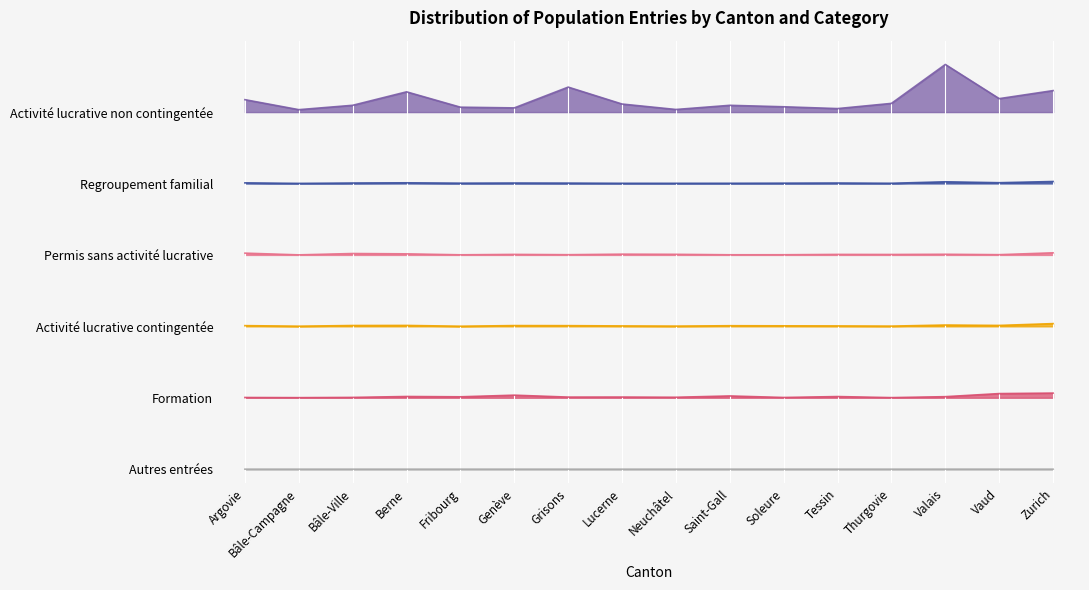

At which category does Permis sans activité lucrative reach its first local peak?

Bâle-Ville